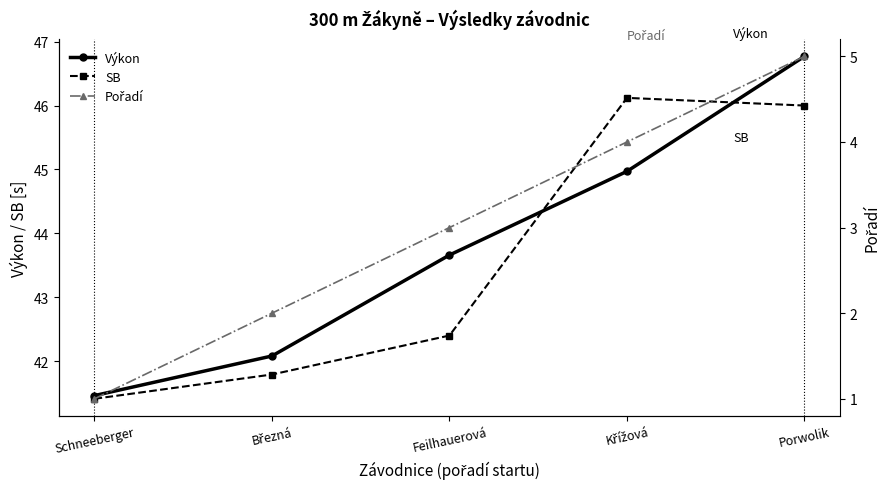

Which series has the largest total across all categories?

Výkon